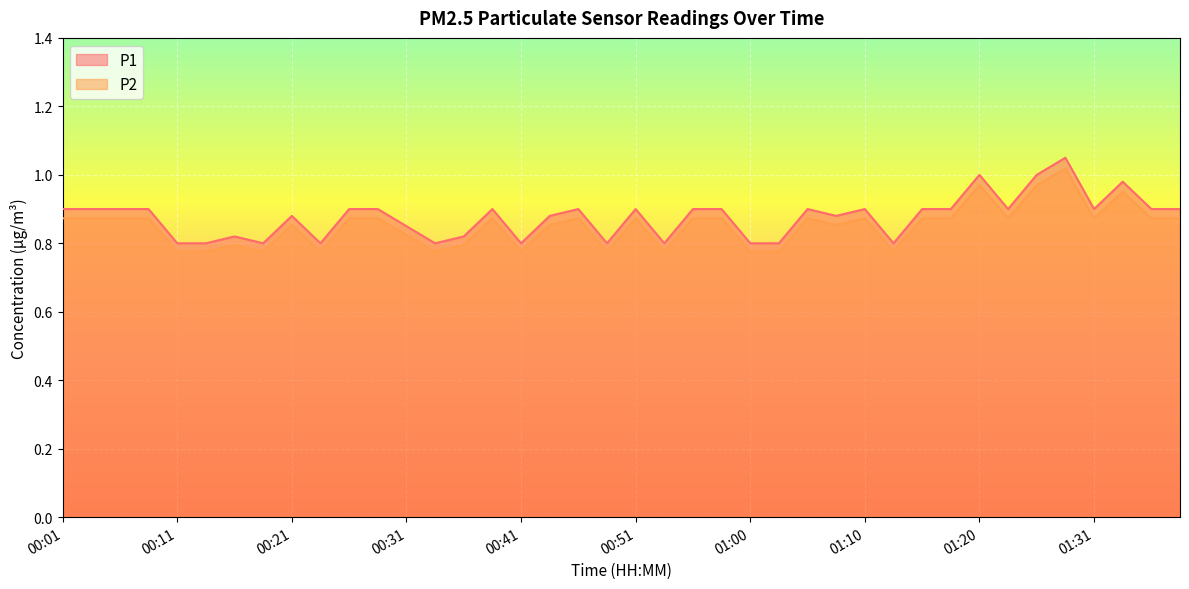

Reading left to right, what are all the values shown in this chart?

P1: 00:01=0.9	00:04=0.9	00:06=0.9	00:09=0.9	00:11=0.8	00:14=0.8	00:16=0.8	00:19=0.8	00:21=0.9	00:24=0.8	00:26=0.9	00:28=0.9	00:31=0.8	00:33=0.8	00:36=0.8	00:38=0.9	00:41=0.8	00:43=0.9	00:46=0.9	00:48=0.8	00:51=0.9	00:53=0.8	00:56=0.9	00:58=0.9	01:00=0.8	01:03=0.8	01:05=0.9	01:08=0.9	01:10=0.9	01:13=0.8	01:15=0.9	01:18=0.9	01:20=1.0	01:23=0.9	01:26=1.0	01:28=1.1	01:31=0.9	01:33=1.0	01:35=0.9	01:38=0.9
P2: 00:01=0.9	00:04=0.9	00:06=0.9	00:09=0.9	00:11=0.8	00:14=0.8	00:16=0.8	00:19=0.8	00:21=0.9	00:24=0.8	00:26=0.9	00:28=0.9	00:31=0.8	00:33=0.8	00:36=0.8	00:38=0.9	00:41=0.8	00:43=0.9	00:46=0.9	00:48=0.8	00:51=0.9	00:53=0.8	00:56=0.9	00:58=0.9	01:00=0.8	01:03=0.8	01:05=0.9	01:08=0.9	01:10=0.9	01:13=0.8	01:15=0.9	01:18=0.9	01:20=1.0	01:23=0.9	01:26=1.0	01:28=1.0	01:31=0.9	01:33=1.0	01:35=0.9	01:38=0.9